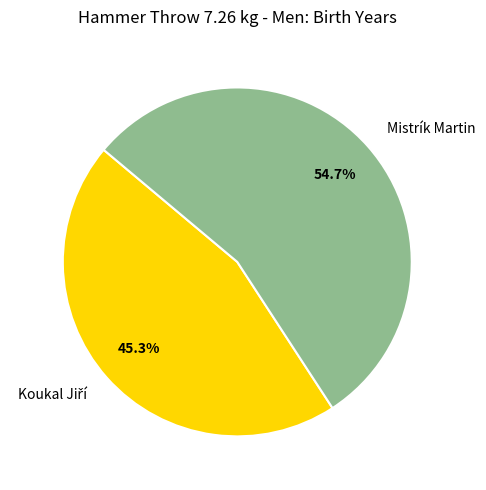

Does any single category account for the majority?

Yes